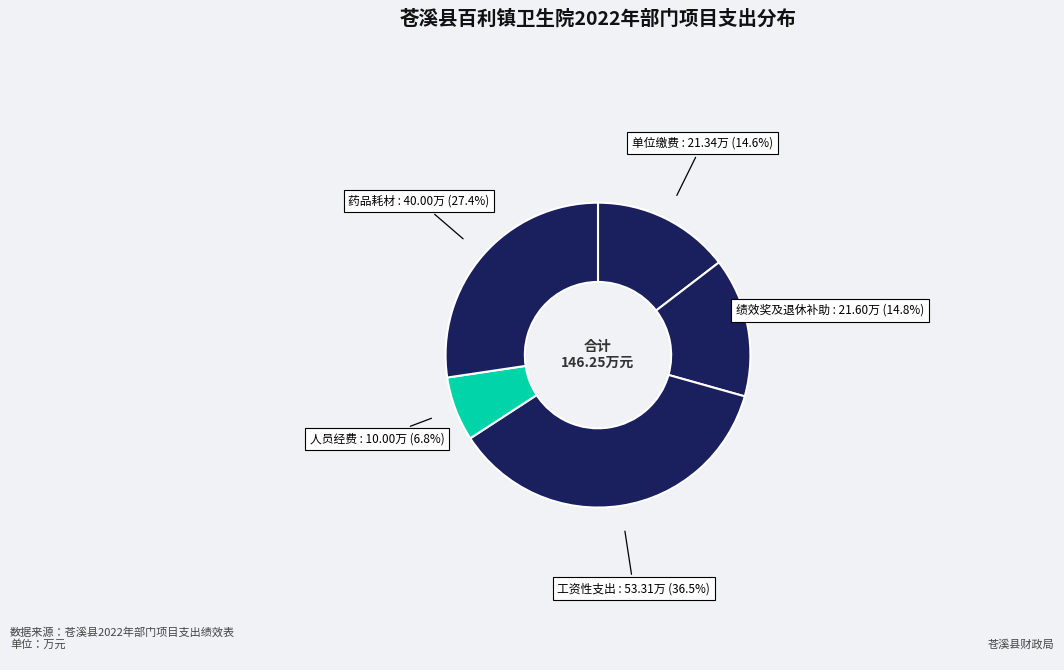

What is the smallest slice in the pie chart?

百利镇卫生院人员经费类